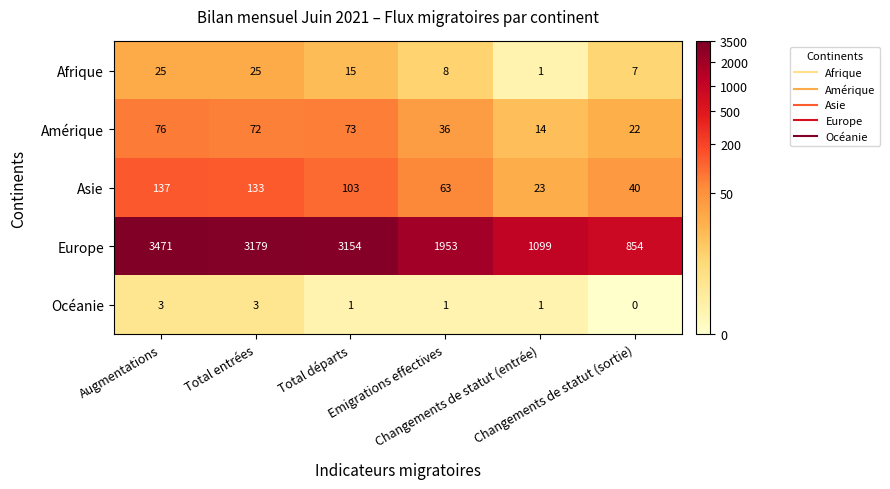

Count the number of categories in the chart.

6